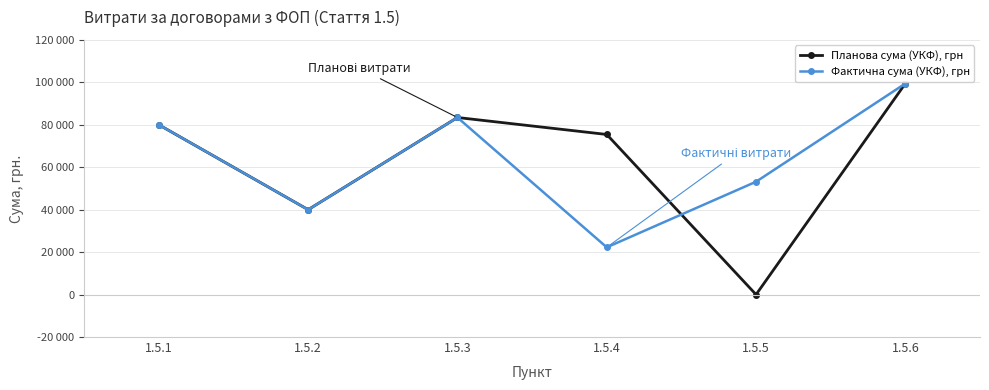

Where do Фактична сума (УКФ), грн and Планова сума (УКФ), грн first cross each other?

1.5.4 and 1.5.5